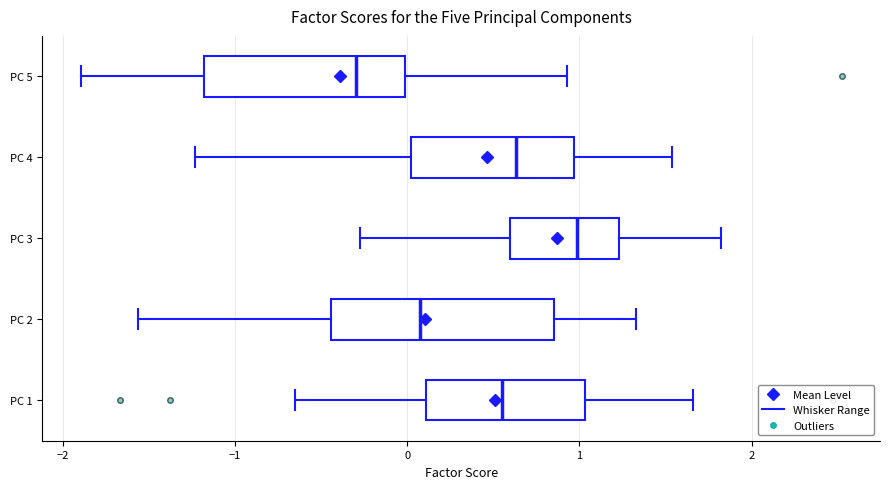

Reading bottom to top, transcribe this box plot: for each box, give where its median line is, the range the box spans, and where its two whiskers end, as read against the x-axis. The values are not printed on the chart, so give them approximately, as read against the axis.

PC 1: median 0.6, box 0.1 to 1.0, whiskers -0.7 to 1.7
PC 2: median 0.1, box -0.4 to 0.9, whiskers -1.6 to 1.3
PC 3: median 1.0, box 0.6 to 1.2, whiskers -0.3 to 1.8
PC 4: median 0.6, box 0.0 to 1.0, whiskers -1.2 to 1.5
PC 5: median -0.3, box -1.2 to 0.0, whiskers -1.9 to 0.9